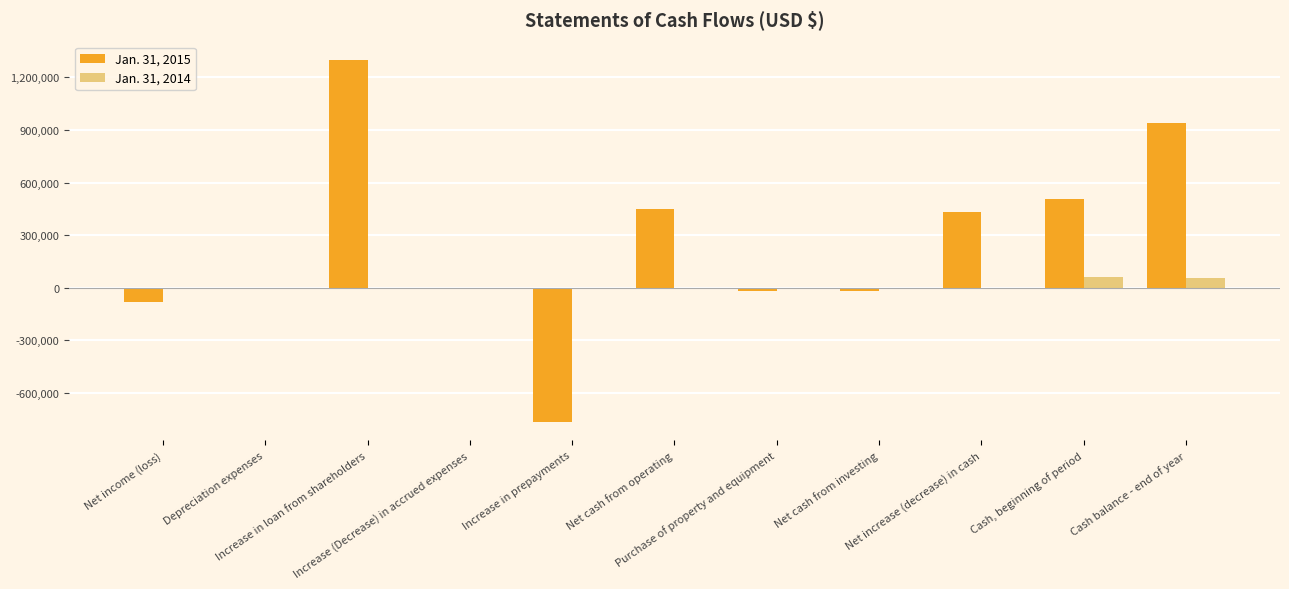

What is the maximum value shown in the chart?

1300000